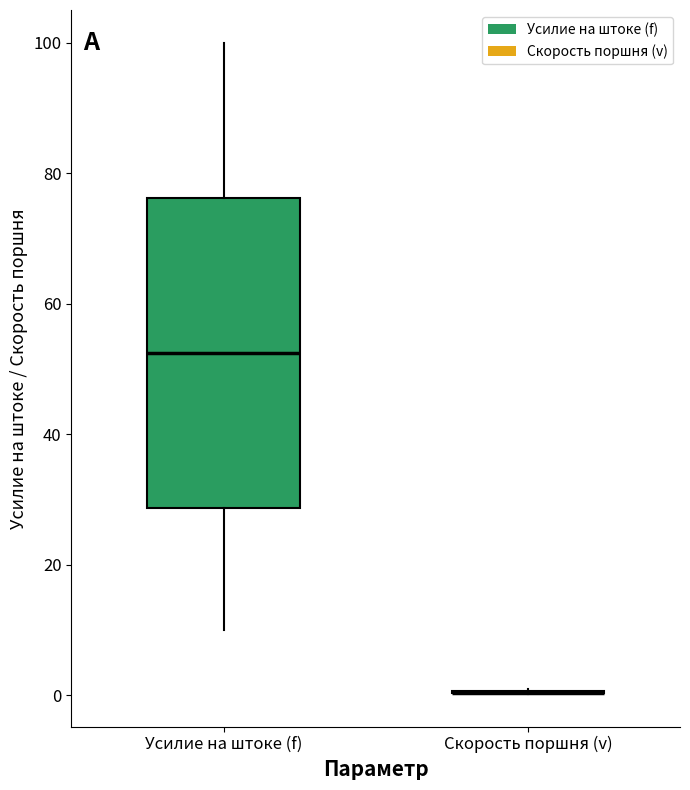

Reading left to right, transcribe this box plot: for each box, give where its median line is, the range the box spans, and where its two whiskers end, as read against the y-axis. The values are not printed on the chart, so give them approximately, as read against the axis.

Усилие на штоке (f): median 52, box 28 to 76, whiskers 10 to 100
Скорость поршня (v): box collapsed to a line at 0, whiskers 0 to 2